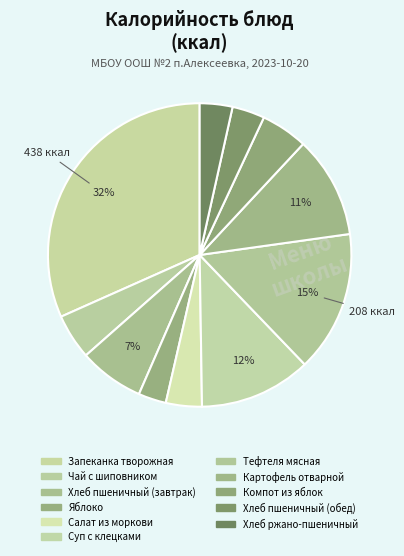

What percentage is the Запеканка творожная slice, to the nearest percent?

32%